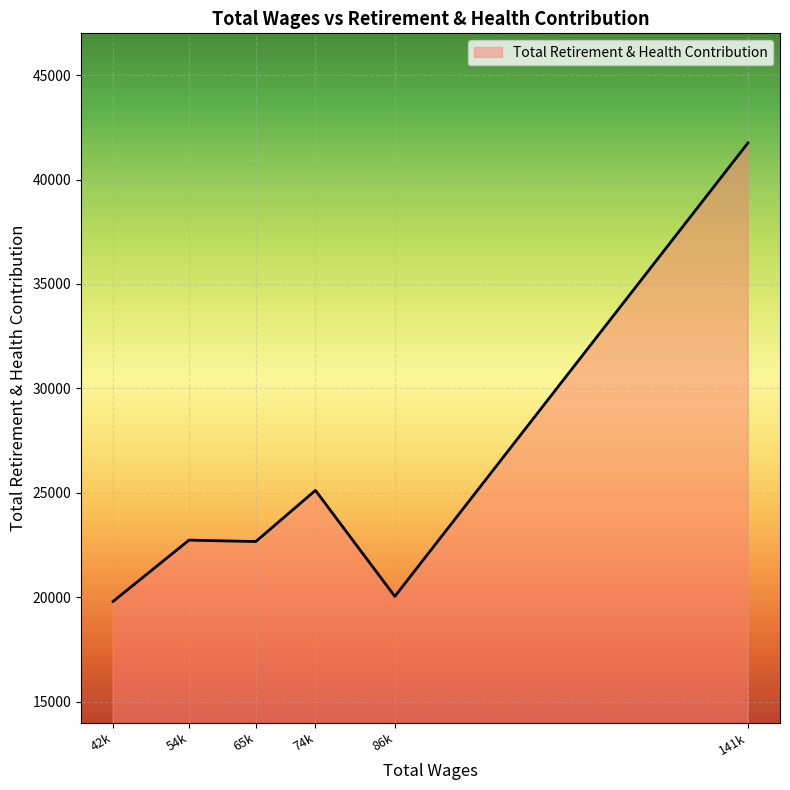

How many lines are shown in the chart?

1